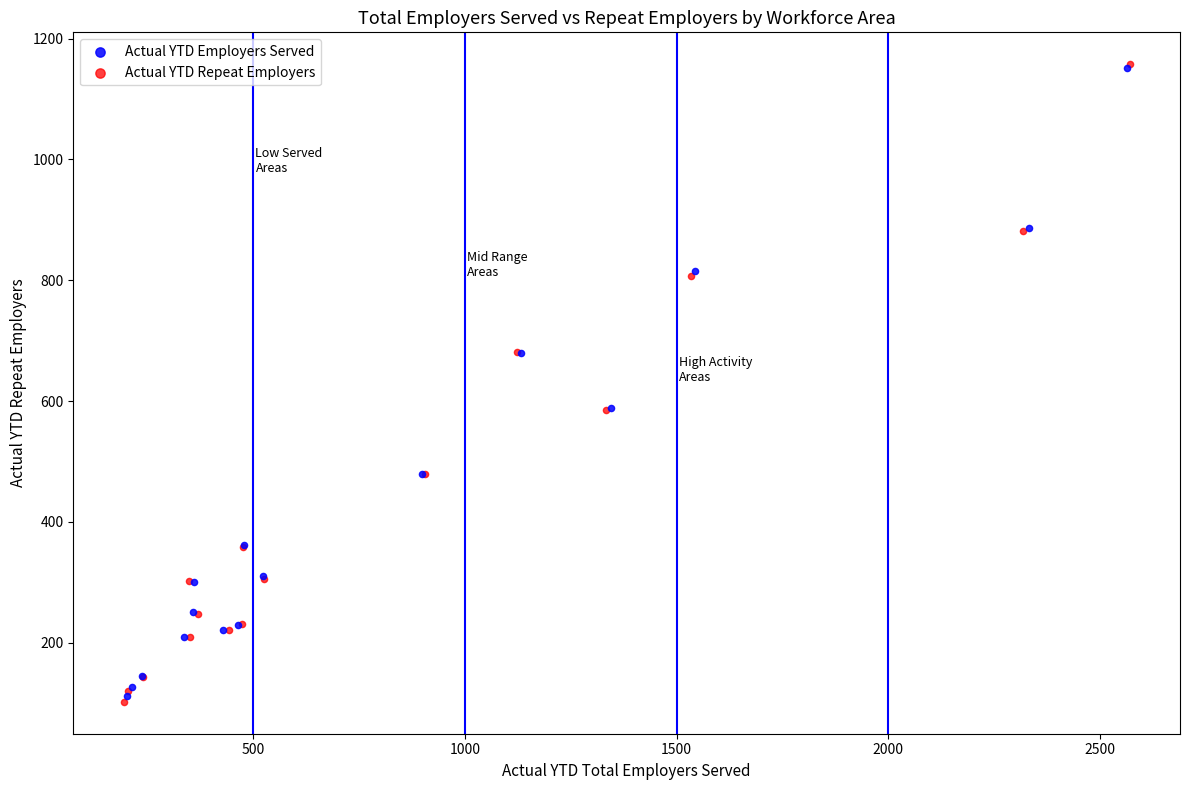

Which series has the largest Y range (max minus min)?

Actual YTD Repeat Employers